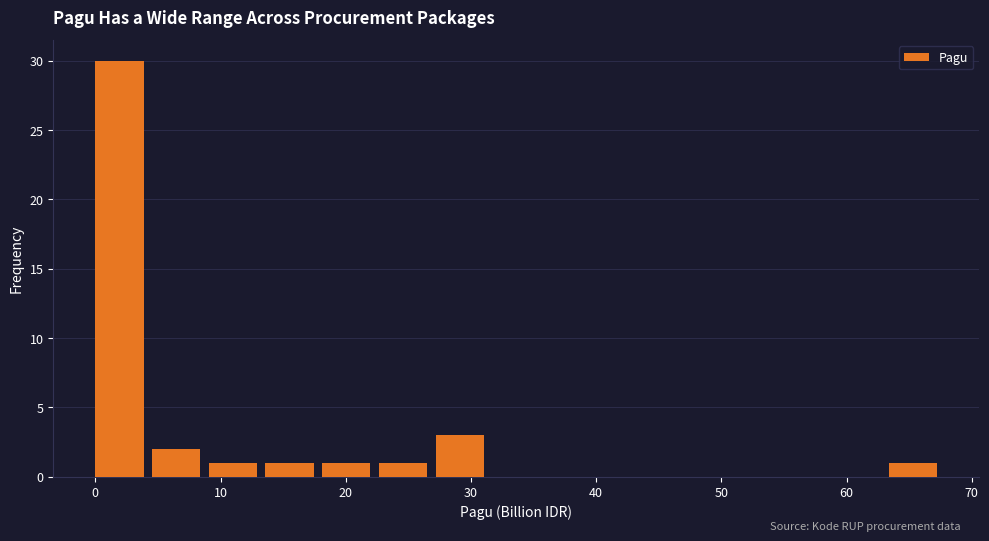

What is the height of the bar covering 18 to 23 on the x-axis? Neither the bar edges nor the heights are printed on the chart, so give them approximately, as read against the axes.

1